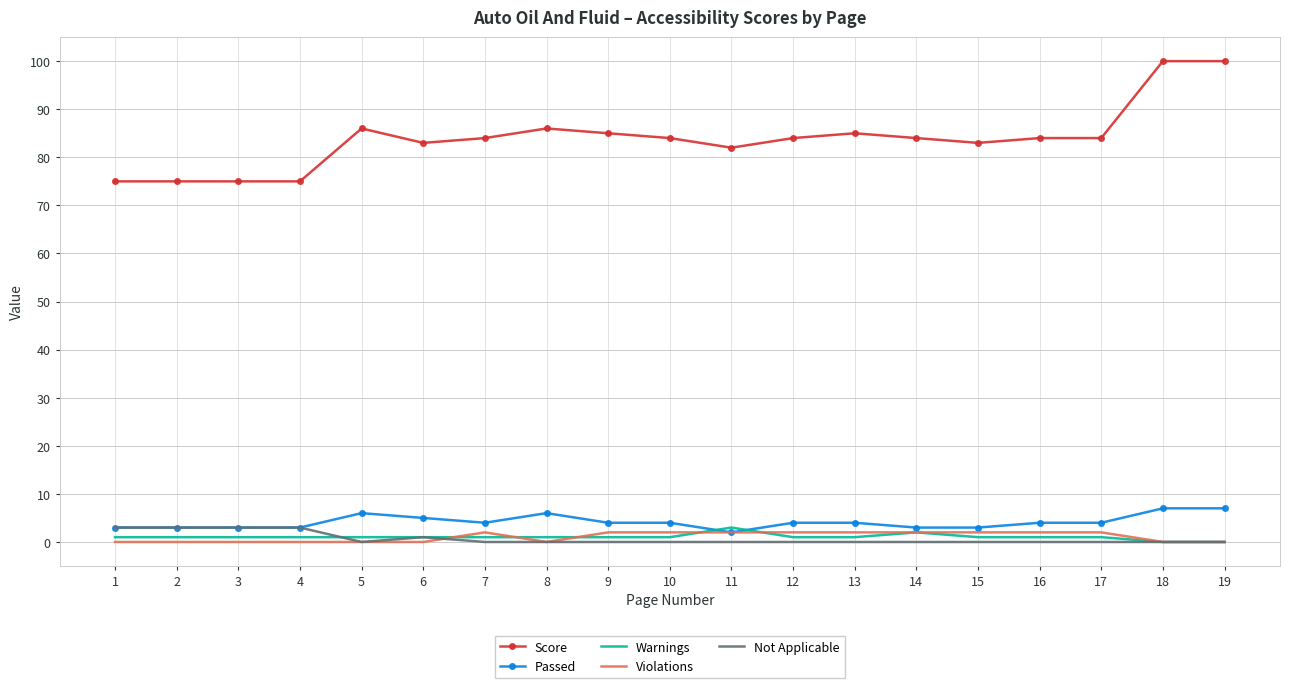

What is the greatest value displayed?

100